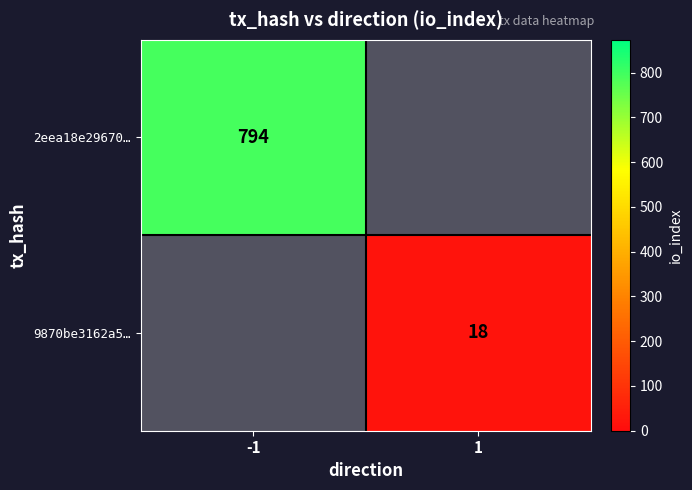

The 2eea18e29670… series shows 1204 at -1. True or false?

False